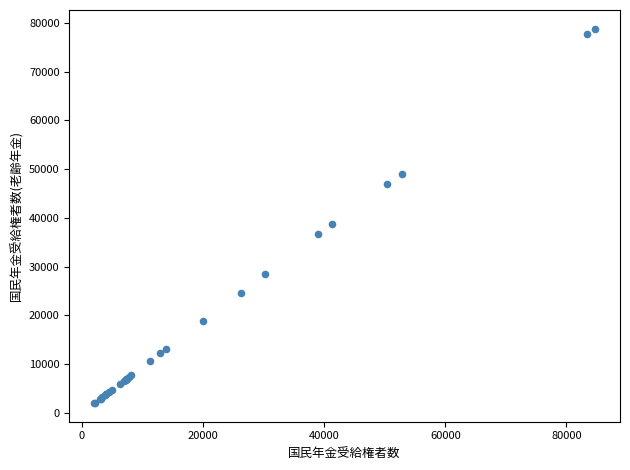

What Y value in the scatter plot is closest to 40397?

38632